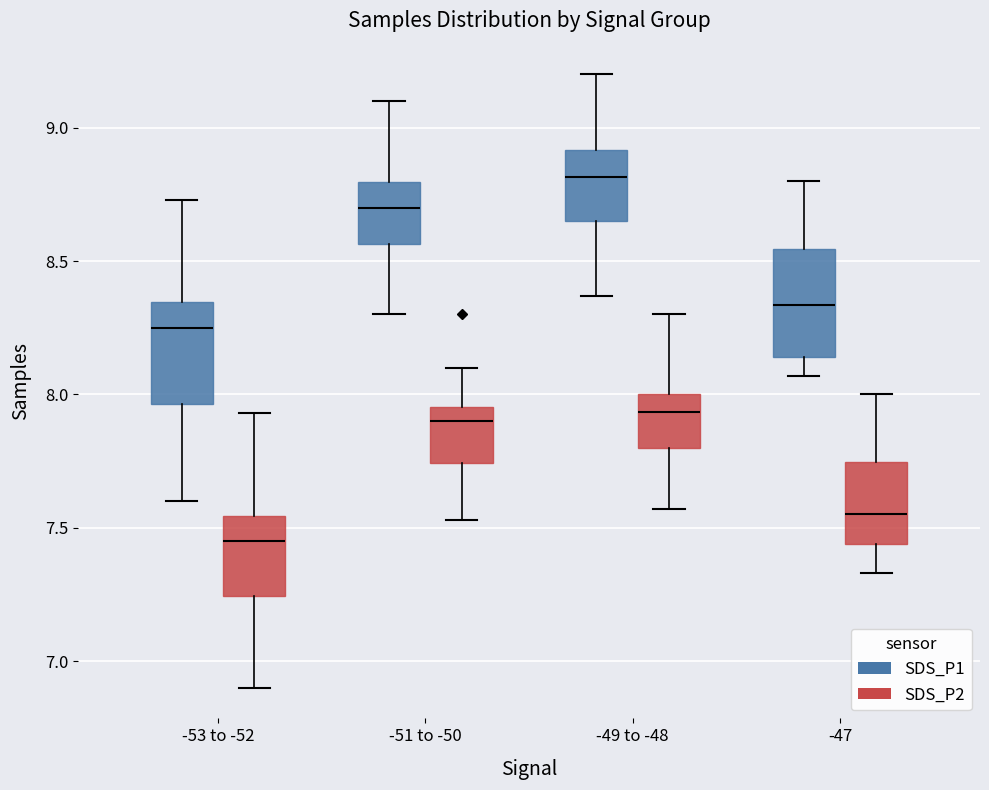

Which box's median line is the highest?

-49 to -48 (SDS_P1)